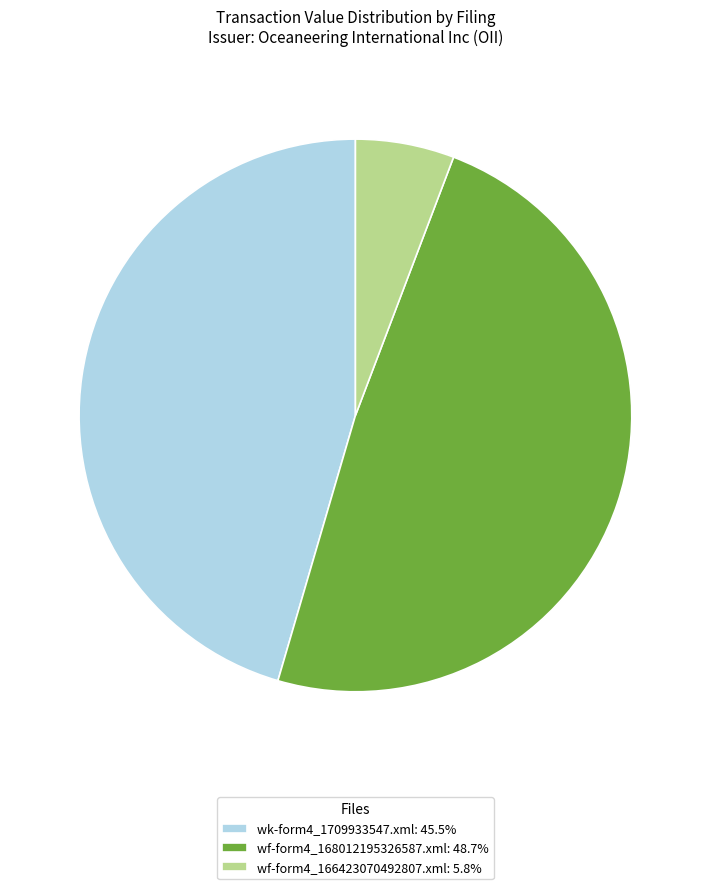

Rank the categories by value from highest to lowest.

wf-form4_168012195326587.xml, wk-form4_1709933547.xml, wf-form4_166423070492807.xml